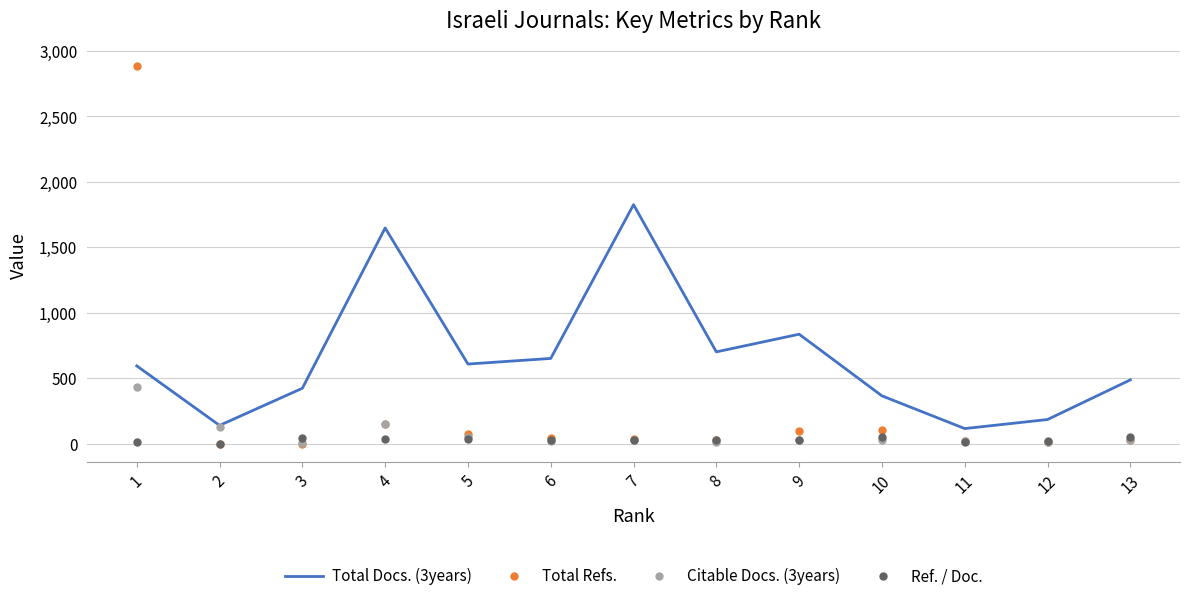

What is the spread (max minus min) of values at 6?

632.0